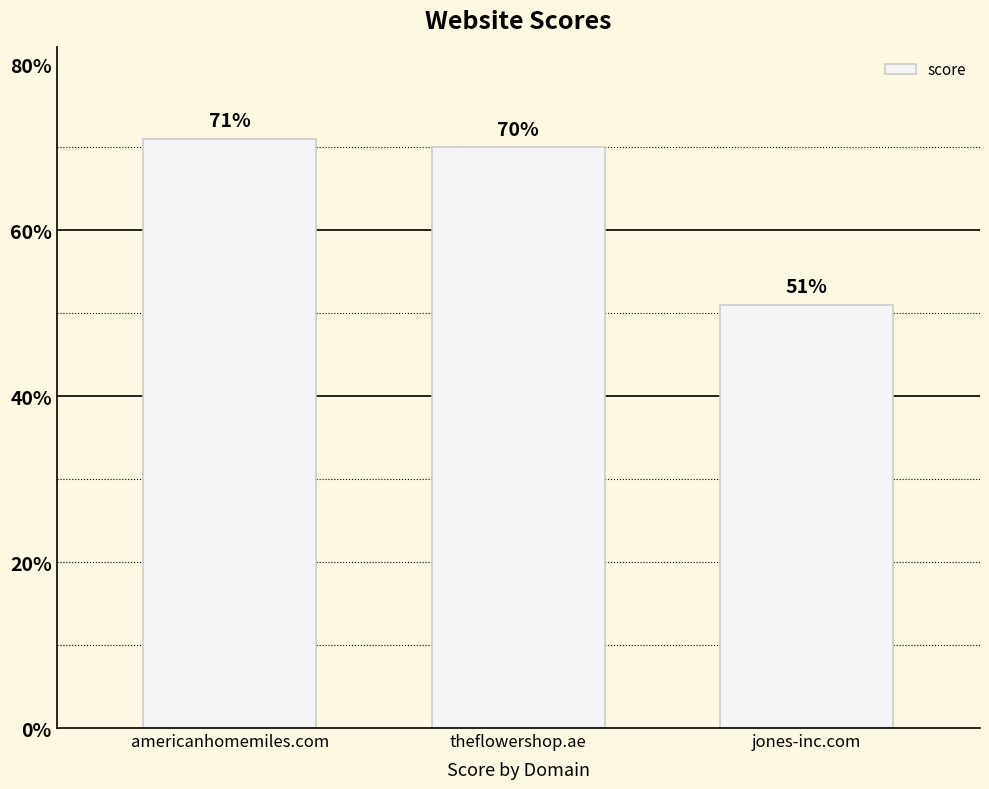

Where does the data first go above 70?

americanhomemiles.com